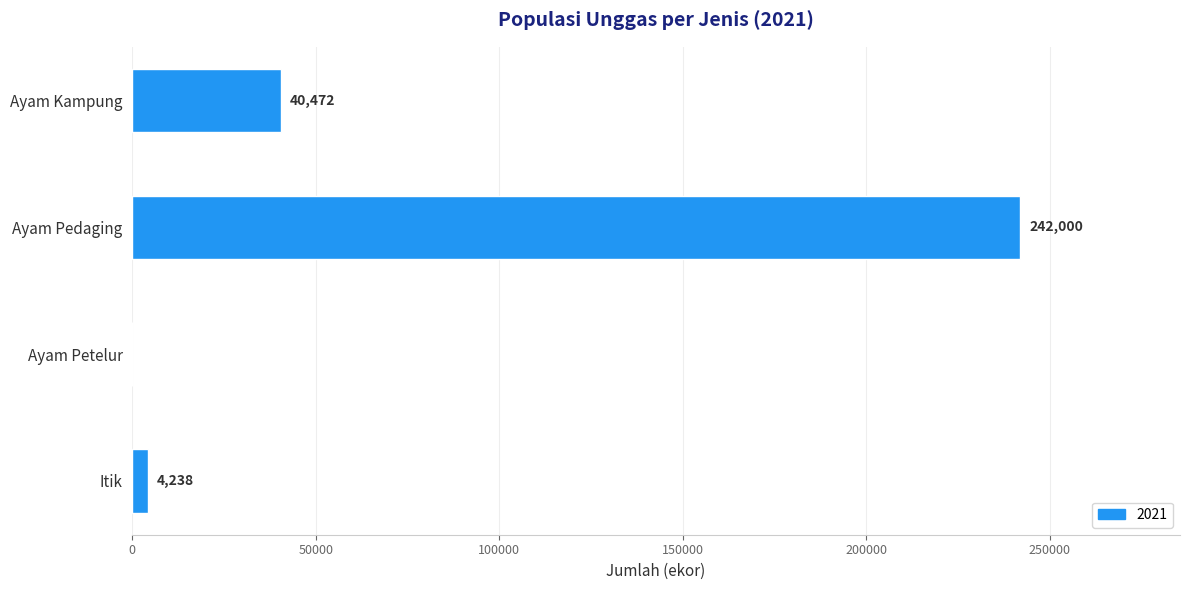

Are the bars horizontal?

Yes